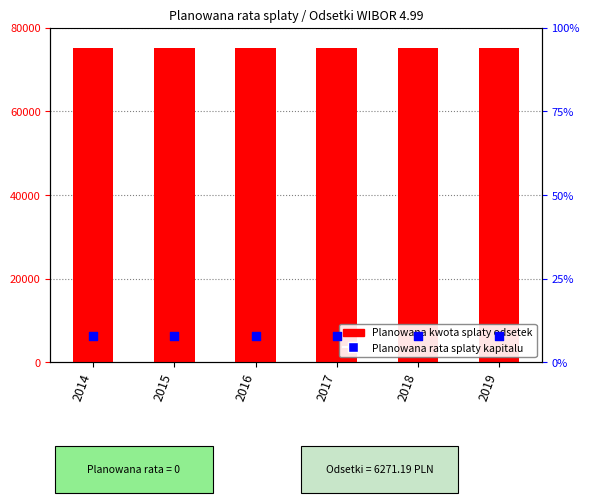

At which category is the sum across all series the highest?

2014